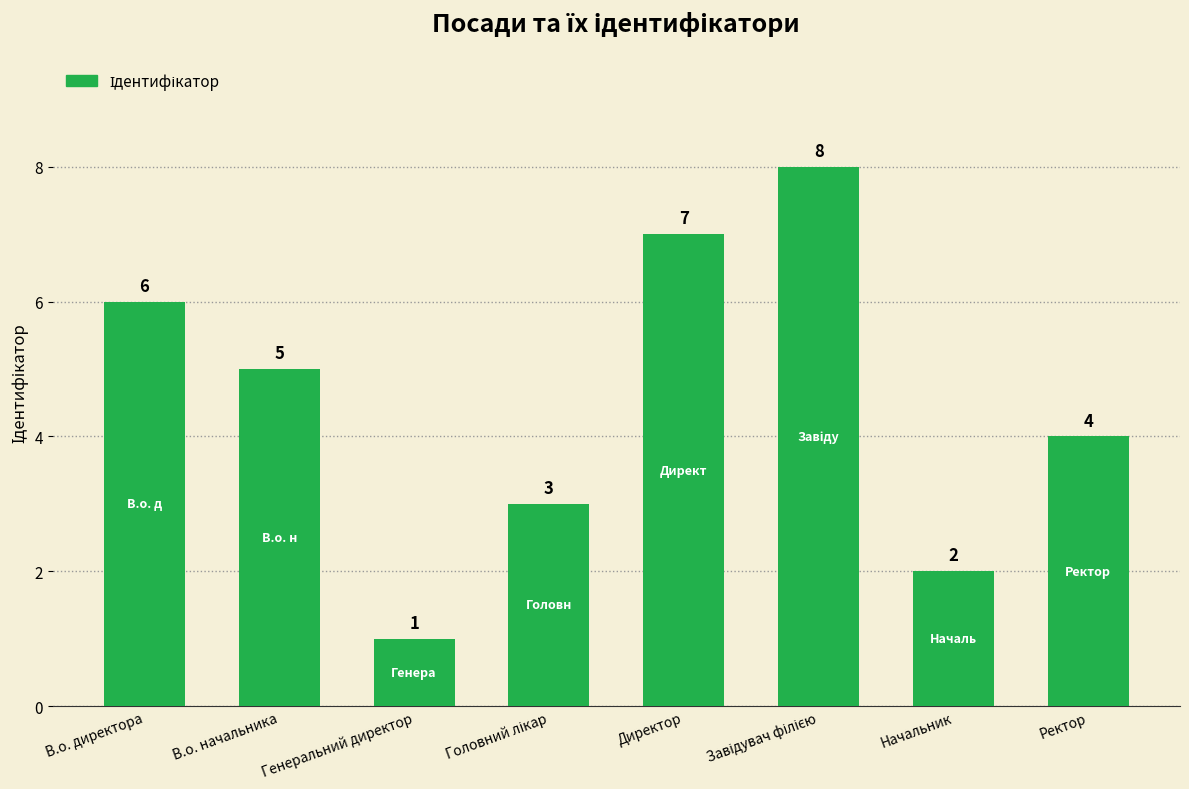

What is the label of the 1st bar from the left?

В.о. директора